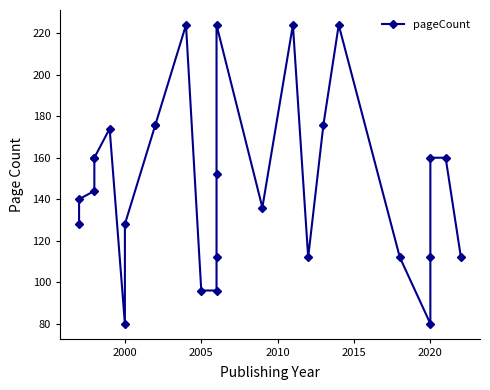

The value at 2020 is 29. True or false?

False